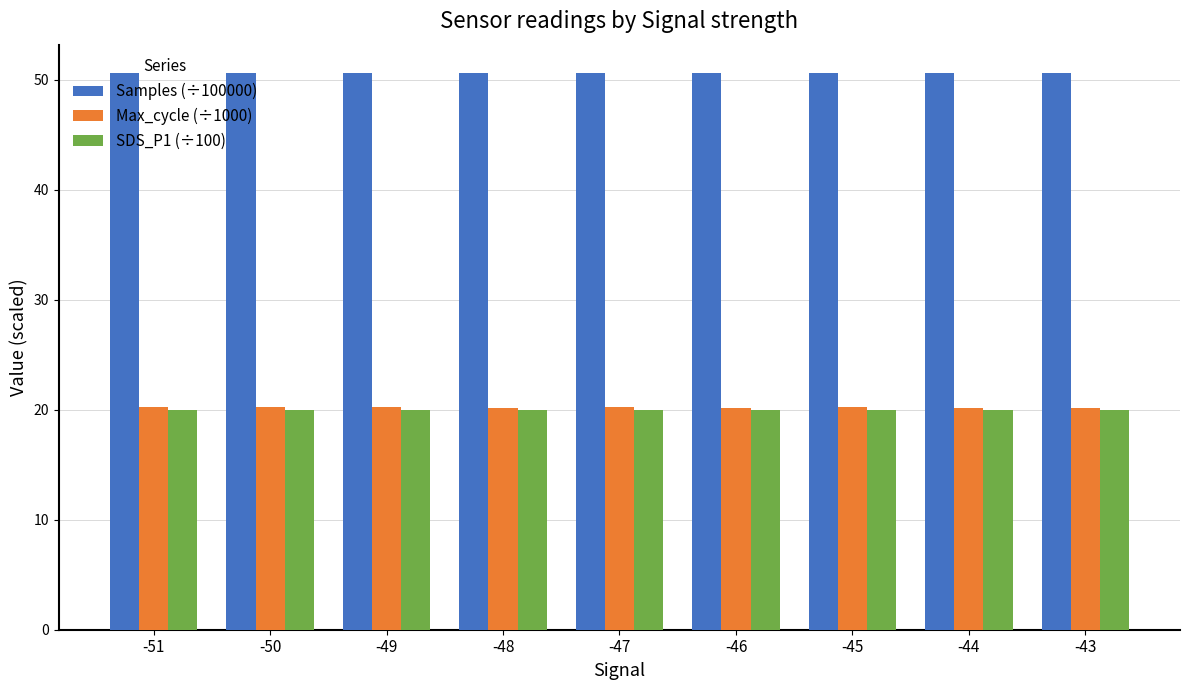

Which series has the widest spread of values?

Max_cycle (÷1000)